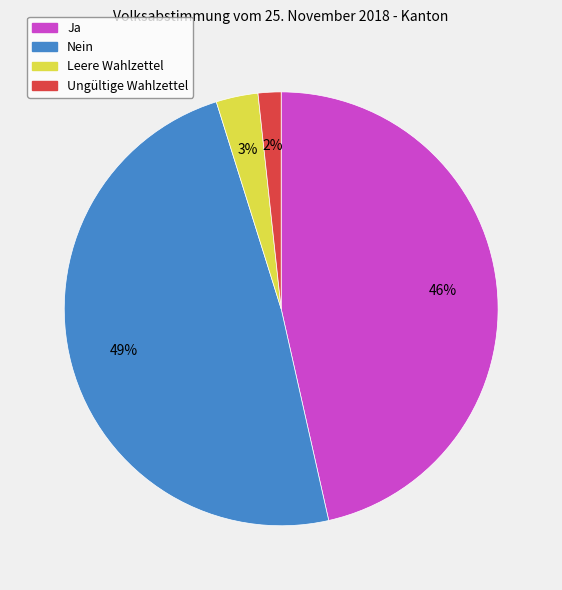

Count the number of slices in the pie.

4